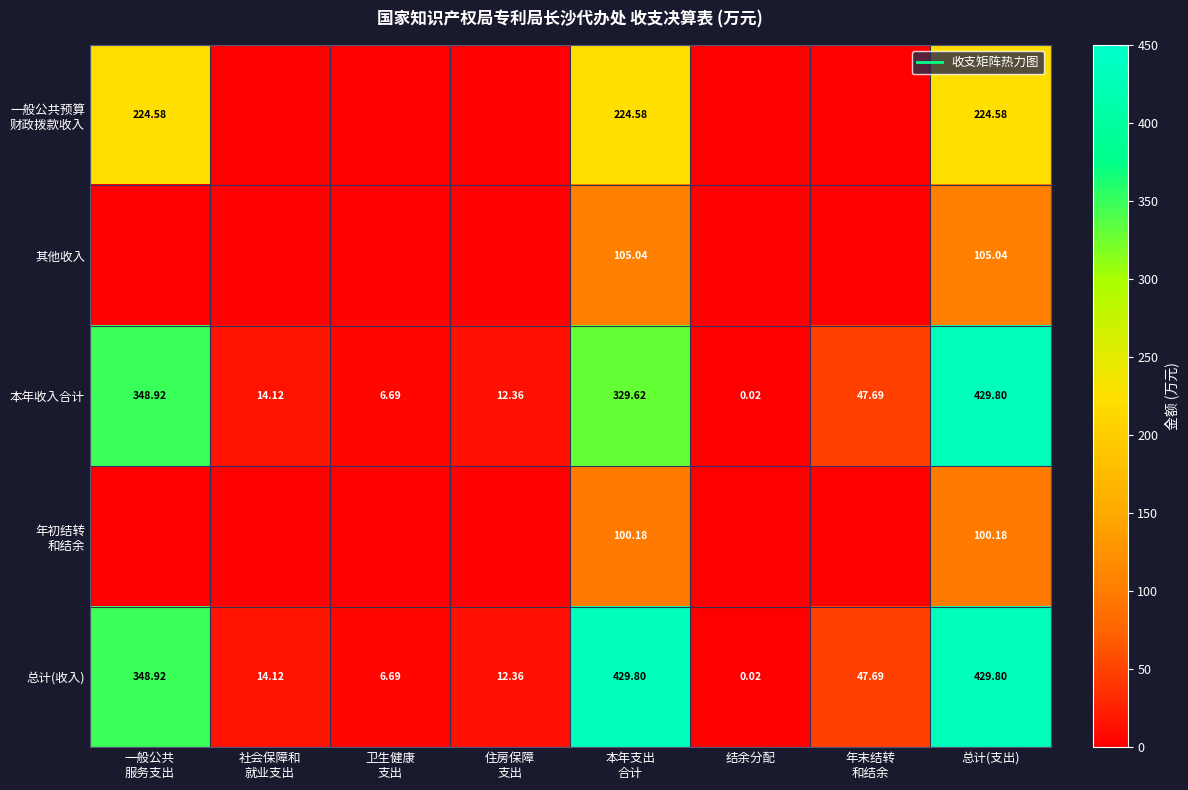

At how many categories does at least one series exceed 317?

3